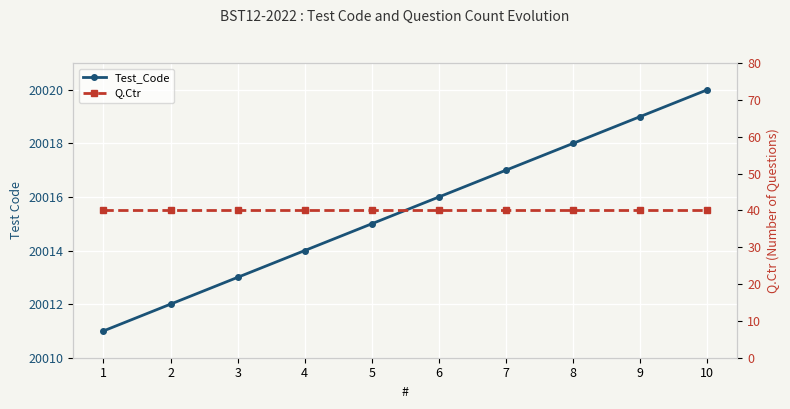

Which series has the largest range (max minus min)?

Test_Code